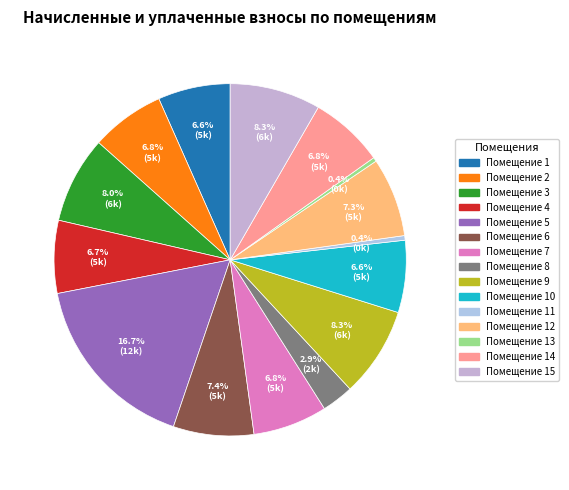

How many slices are in this pie chart?

15